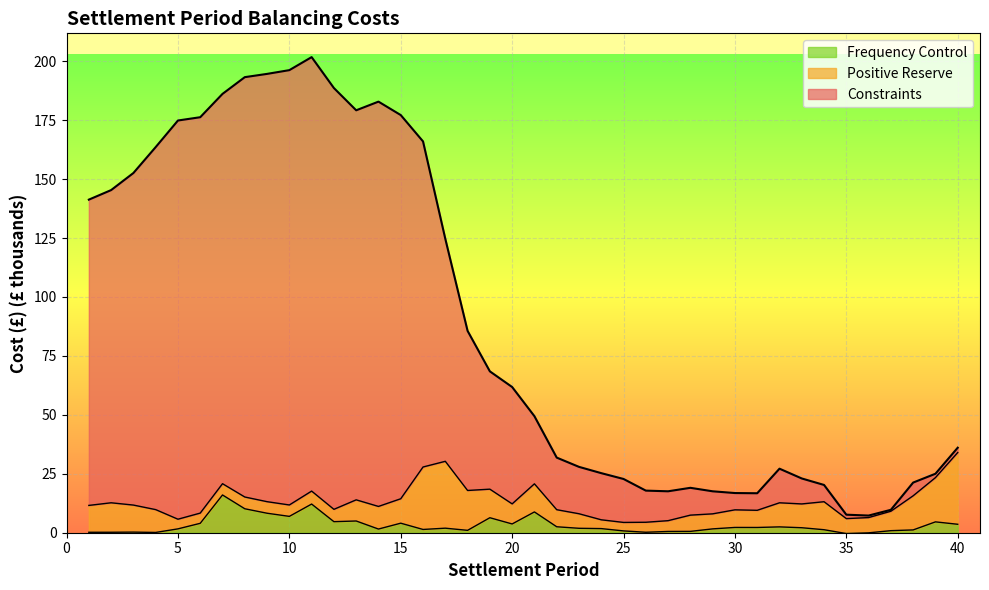

Where is the first local minimum for Constraints?

13